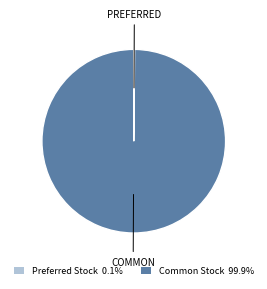

Does any single category account for the majority?

Yes